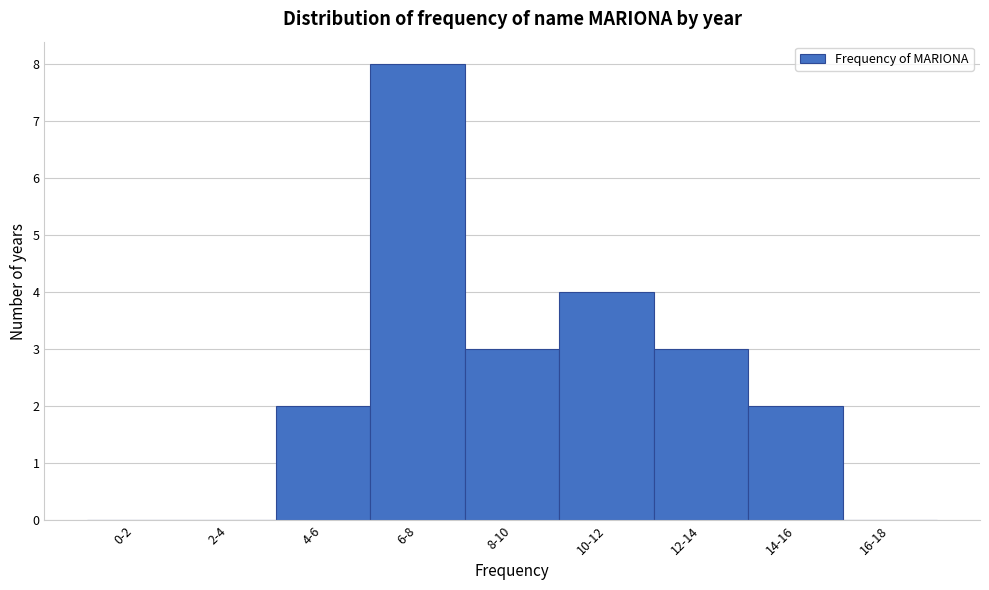

Reading left to right, list all the values displayed in this chart.

0-2=0	2-4=0	4-6=2	6-8=8	8-10=3	10-12=4	12-14=3	14-16=2	16-18=0